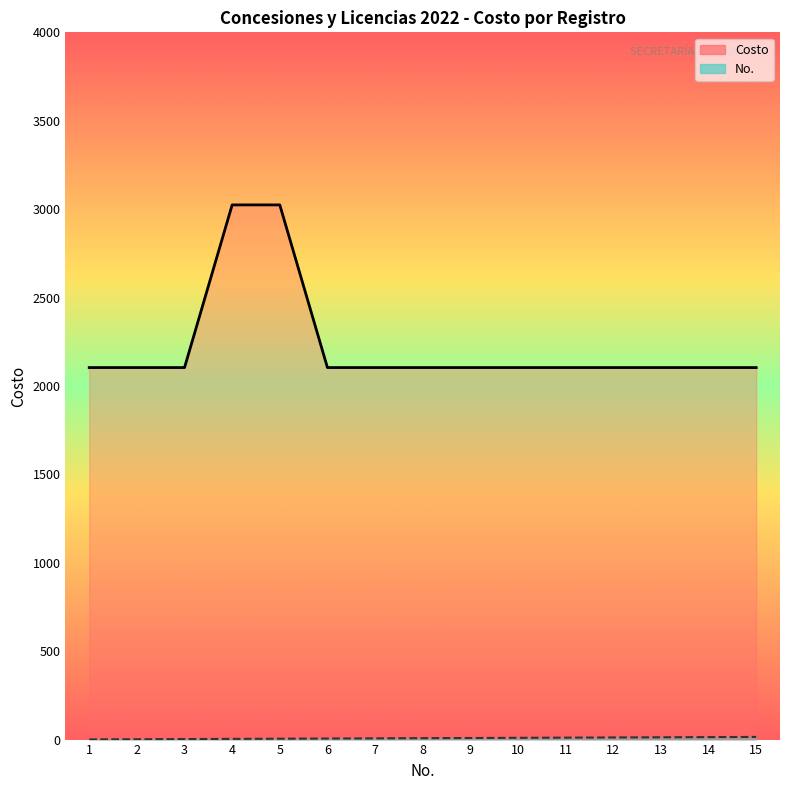

What is the average value of the No. series?

8